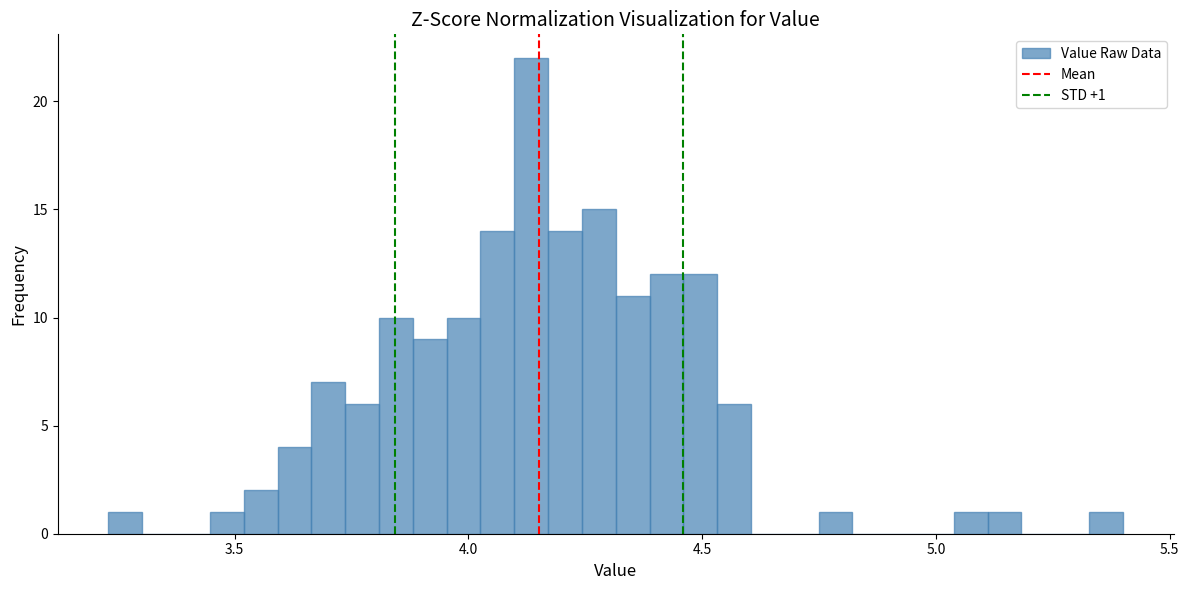

Around what value on the x-axis is the tallest bar? Give the approximate position of its centre, as read against the axis.

4.15